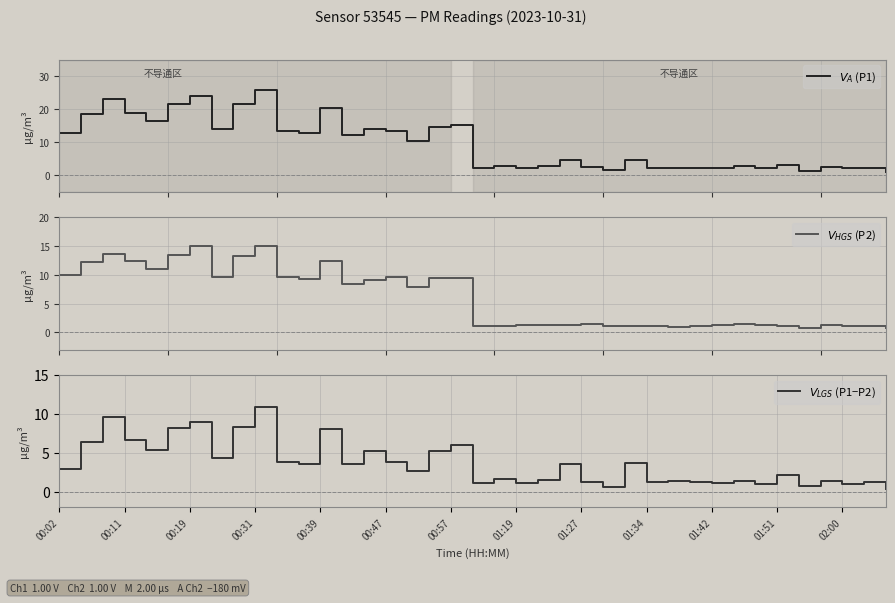

Between 20 and 00:39, which is larger?

00:39